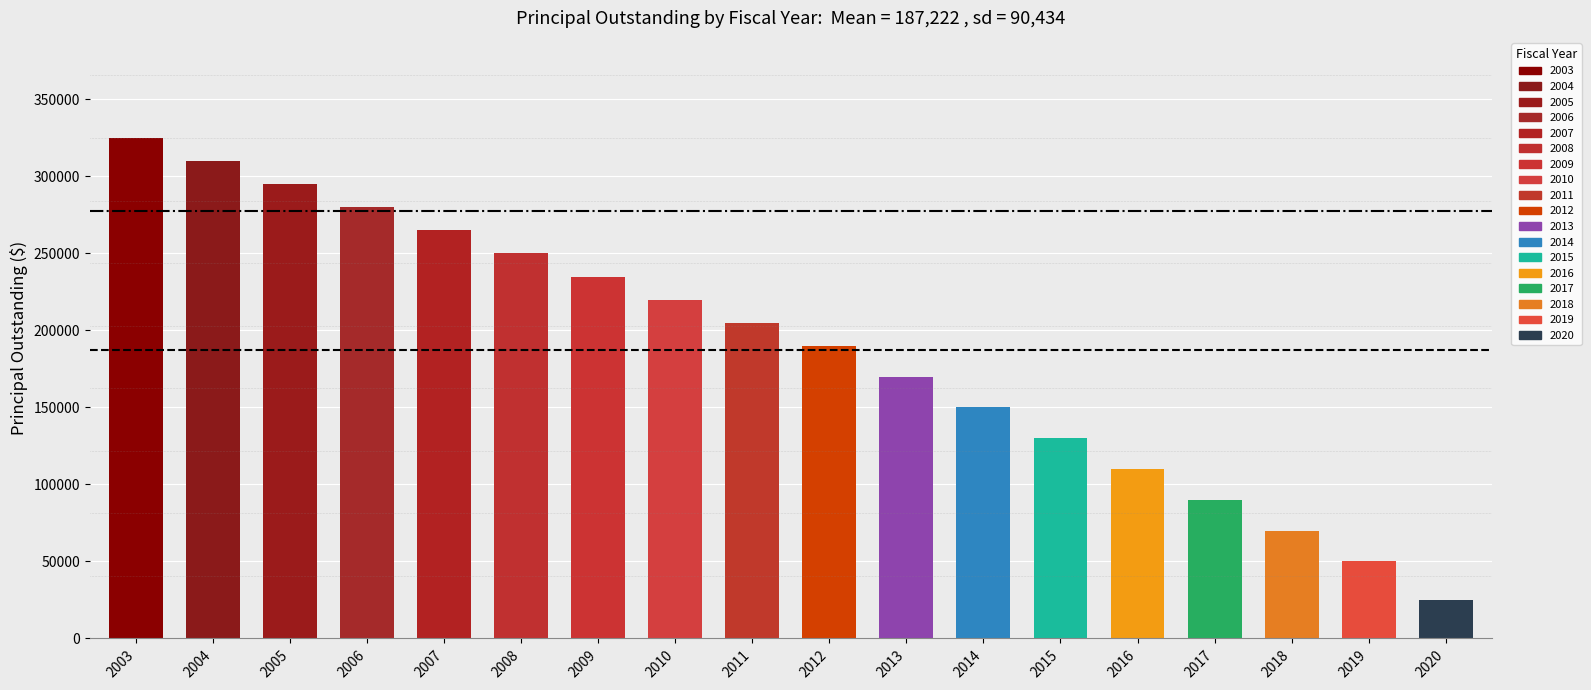

What is the sum of the values at 2003 and 2011?

530000